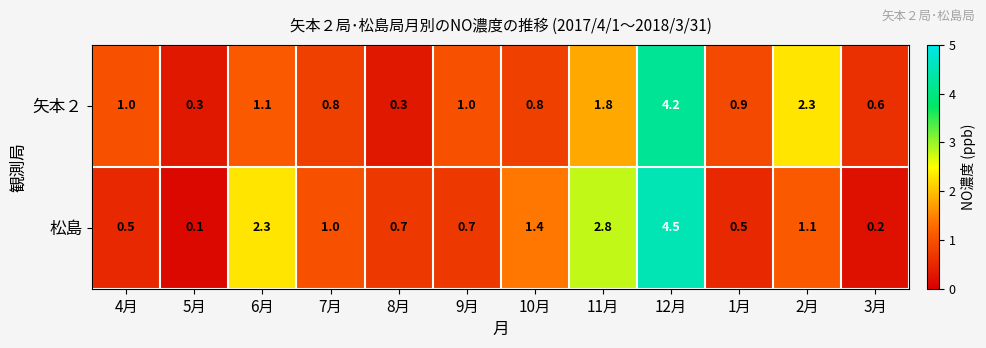

Between 5月 and 12月, which series saw the biggest shift?

松島